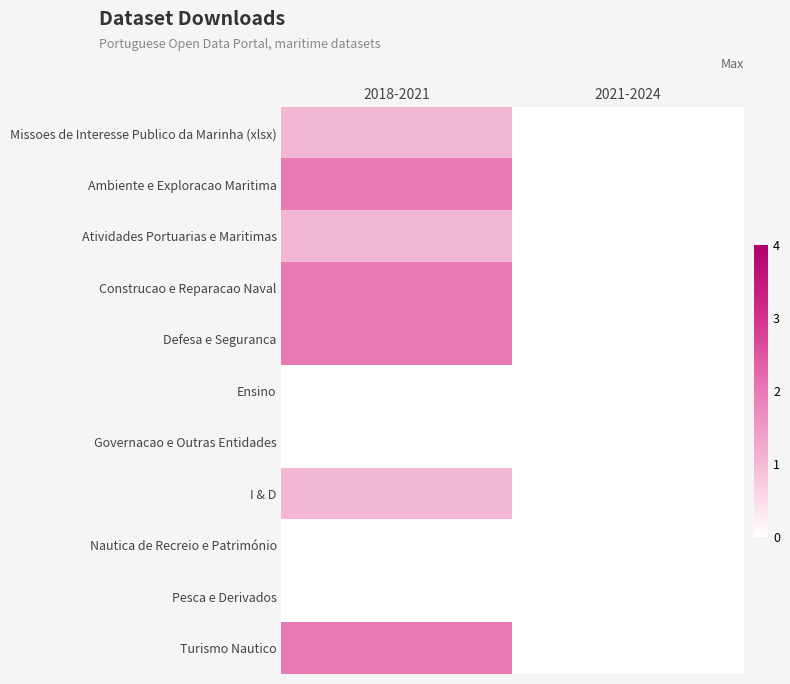

Reading left to right, extract all data points from this chart.

Missoes de Interesse Publico da Marinha (xlsx): 2018-2021=1	2021-2024=0
Ambiente e Exploracao Maritima: 2018-2021=2	2021-2024=0
Atividades Portuarias e Maritimas: 2018-2021=1	2021-2024=0
Construcao e Reparacao Naval: 2018-2021=2	2021-2024=0
Defesa e Seguranca: 2018-2021=2	2021-2024=0
Ensino: 2018-2021=0	2021-2024=0
Governacao e Outras Entidades: 2018-2021=0	2021-2024=0
I & D: 2018-2021=1	2021-2024=0
Nautica de Recreio e Património: 2018-2021=0	2021-2024=0
Pesca e Derivados: 2018-2021=0	2021-2024=0
Turismo Nautico: 2018-2021=2	2021-2024=0